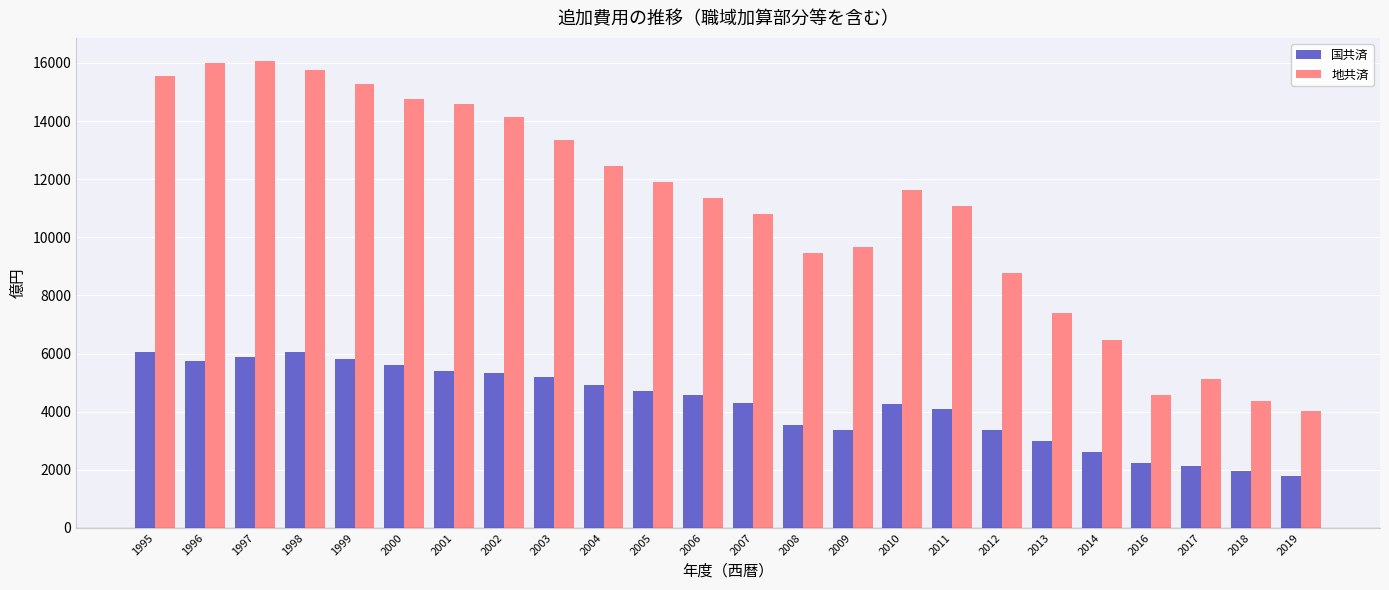

How many groups of bars are there?

24